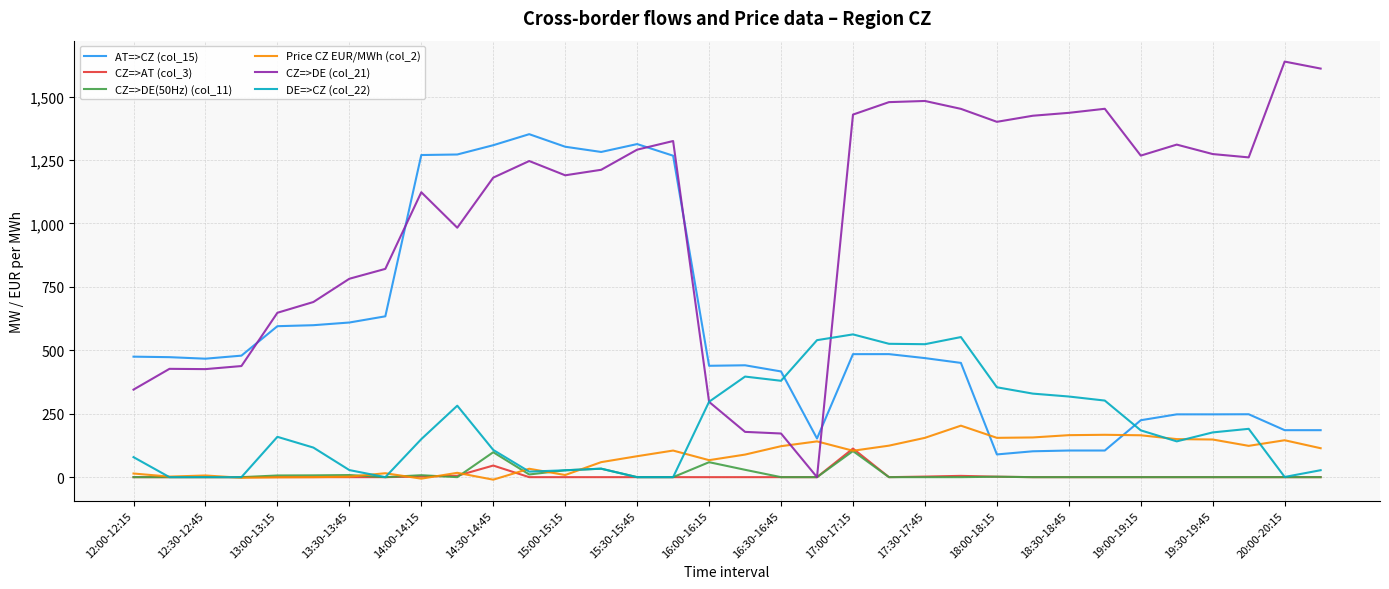

What is the highest value of the DE=>CZ (col_22) series?

562.8